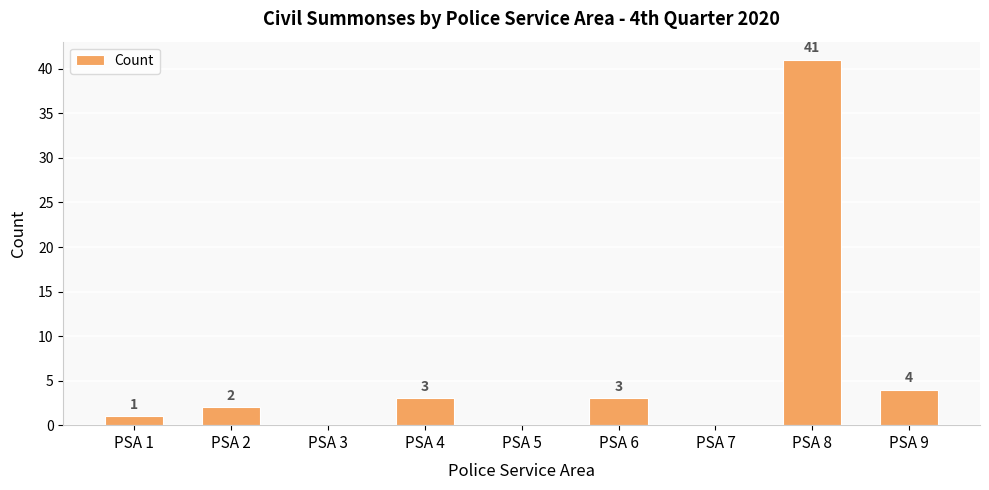

What is the sum of the values at PSA 3 and PSA 6?

3